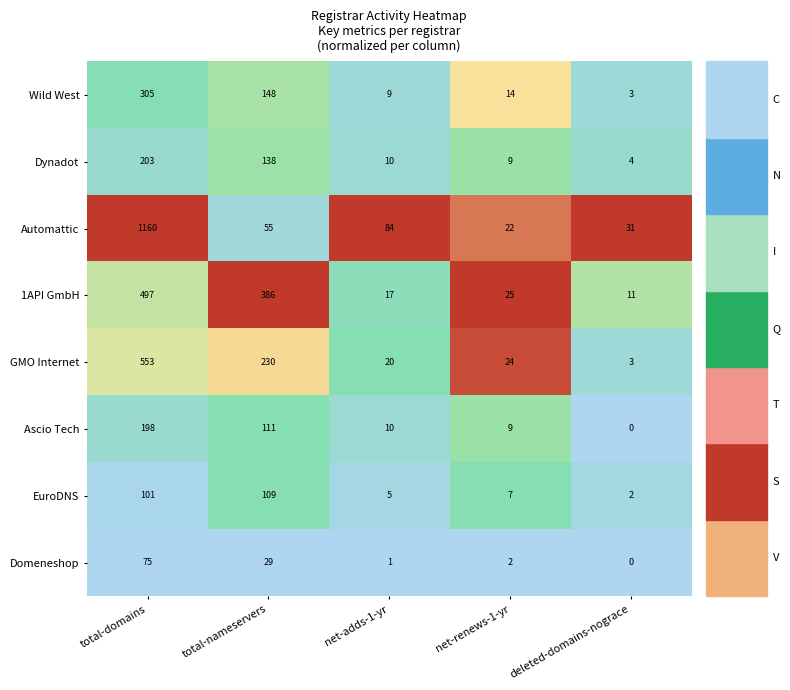

The value of Dynadot at deleted-domains-nograce is 3. True or false?

False